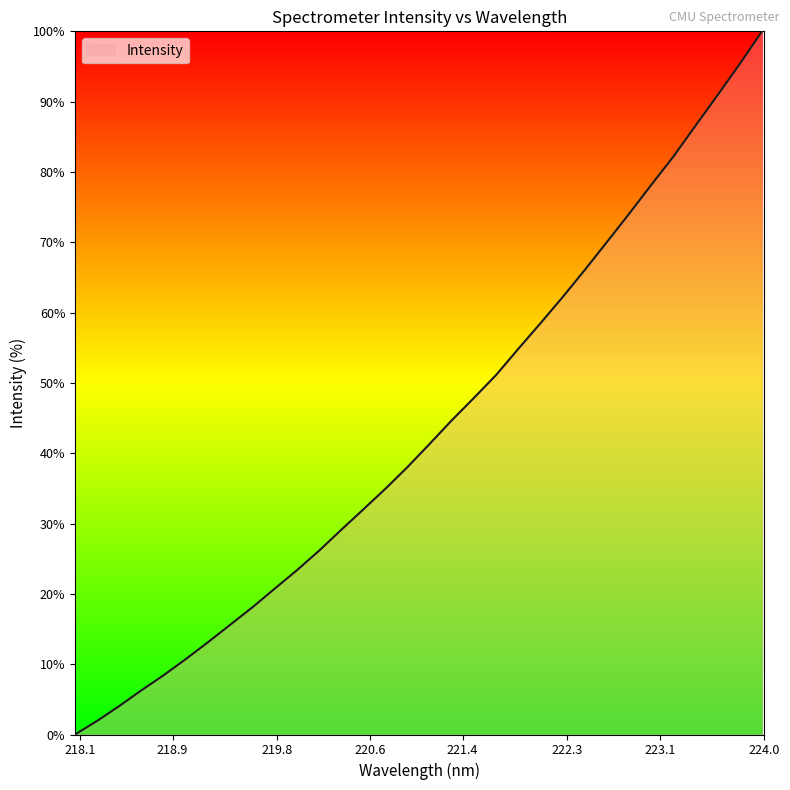

What is the difference between the maximum and minimum values?

100.0